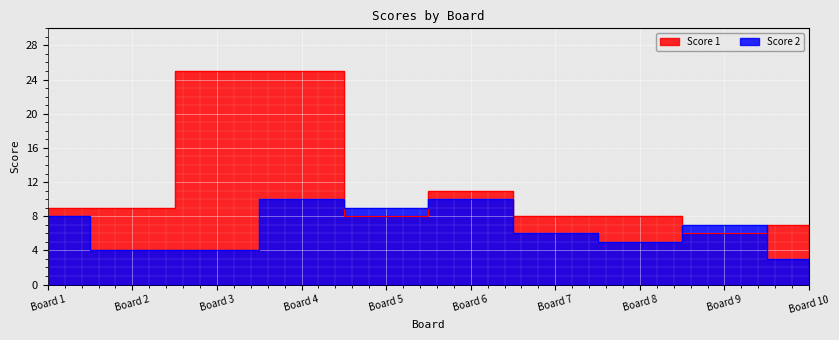

What is the greatest value displayed?

25